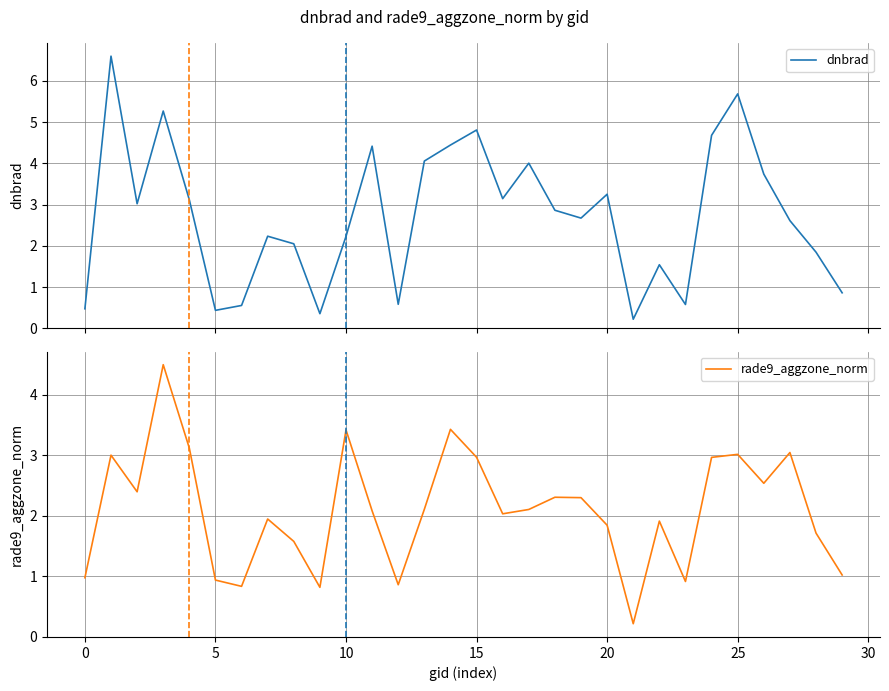

What is the greatest value displayed?

6.6